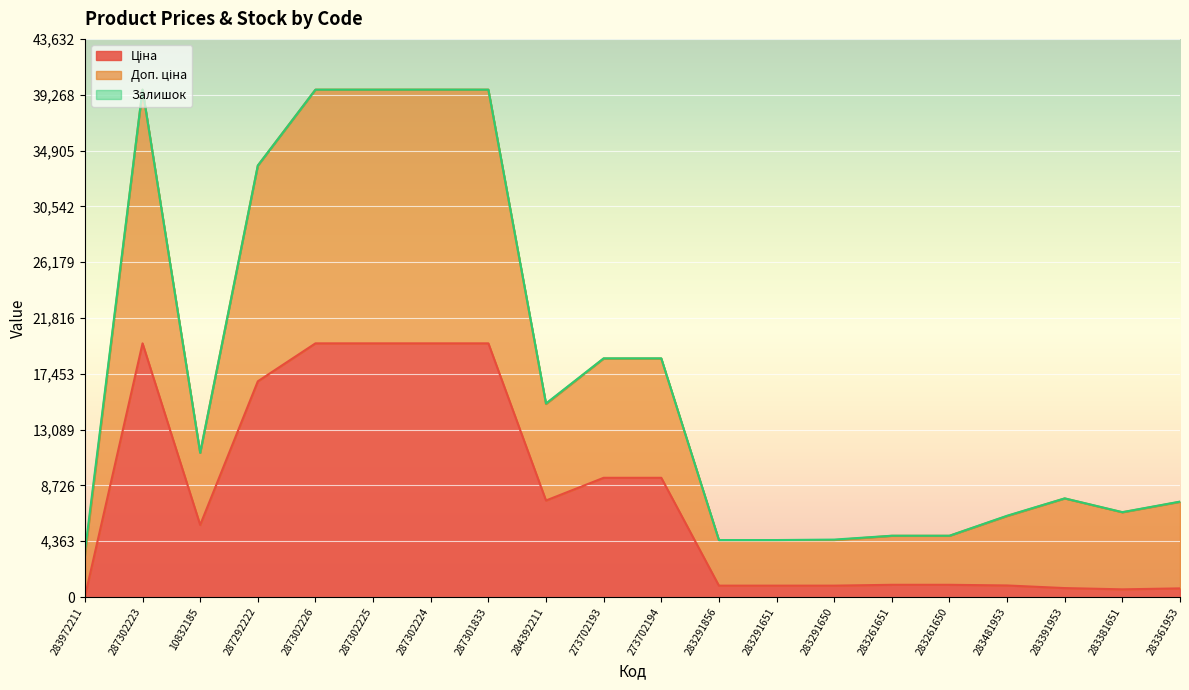

What is the sum of all Ціна values?

155342.5